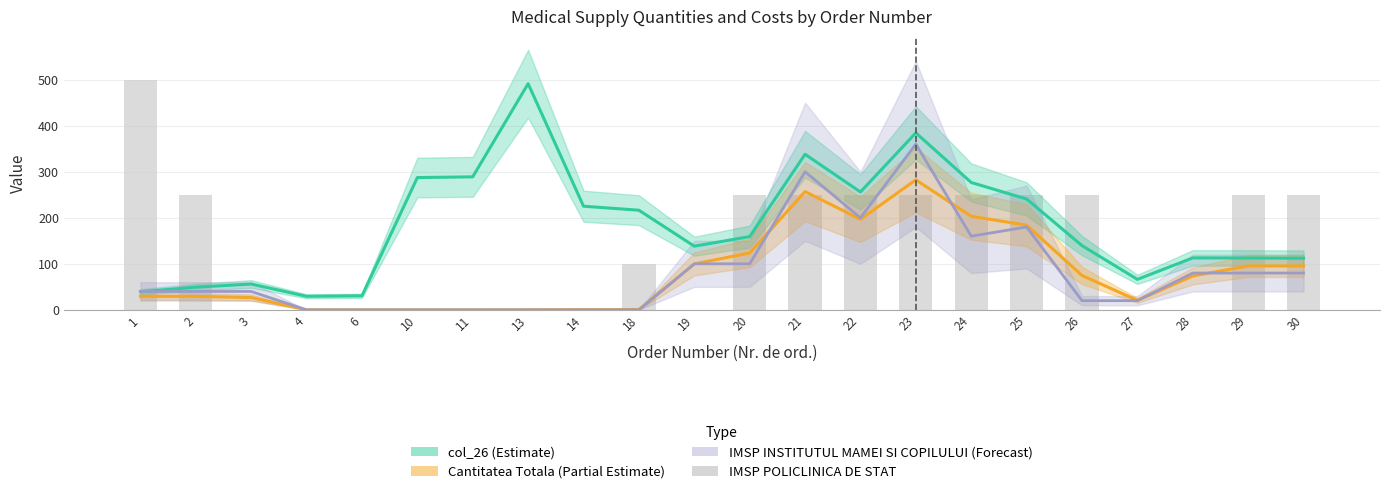

Reading left to right, what are all the values shown in this chart?

1=500.0	2=250.0	3=0.0	4=0.0	6=0.0	10=0.0	11=0.5	13=0.0	14=0.5	18=100.0	19=0.0	20=250.0	21=250.0	22=250.0	23=250.0	24=250.0	25=250.0	26=250.0	27=0.0	28=0.0	29=250.0	30=250.0